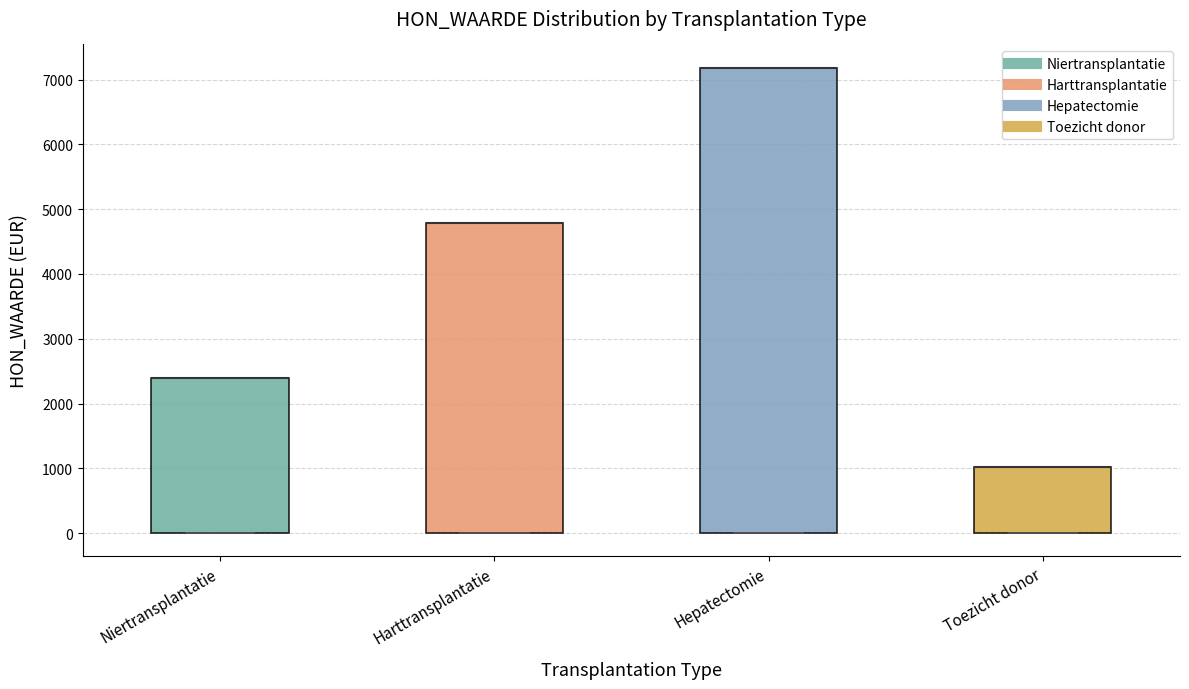

Reading left to right, read every box against the y-axis: the position of its median line, the range the box covers, and the ends of its whiskers. The values are not printed on the chart, so give them approximately, as read against the axis.

Niertransplantatie: median 2400 (drawn on the box's upper edge), box 0 to 2400, whiskers 0 to 2400
Harttransplantatie: median 4800 (drawn on the box's upper edge), box 0 to 4800, whiskers 0 to 4800
Hepatectomie: median 7200 (drawn on the box's upper edge), box 0 to 7200, whiskers 0 to 7200
Toezicht donor: median 1000 (drawn on the box's upper edge), box 0 to 1000, whiskers 0 to 1000